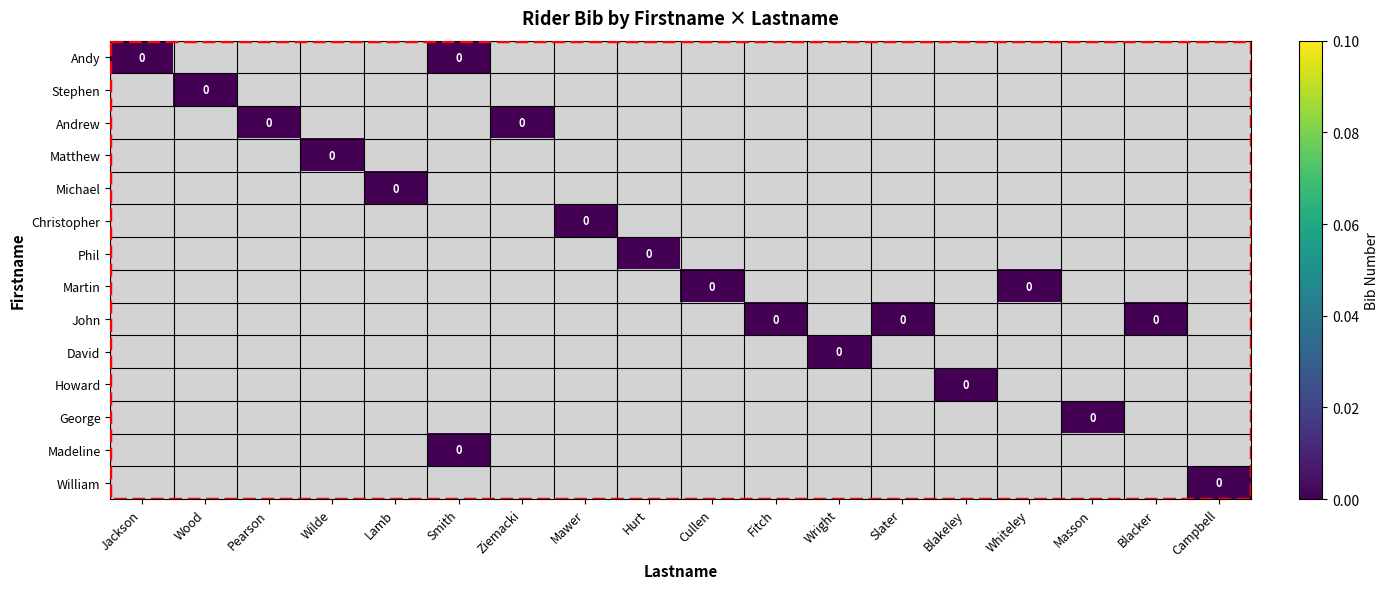

Which label corresponds to the largest value in the chart?

Jackson